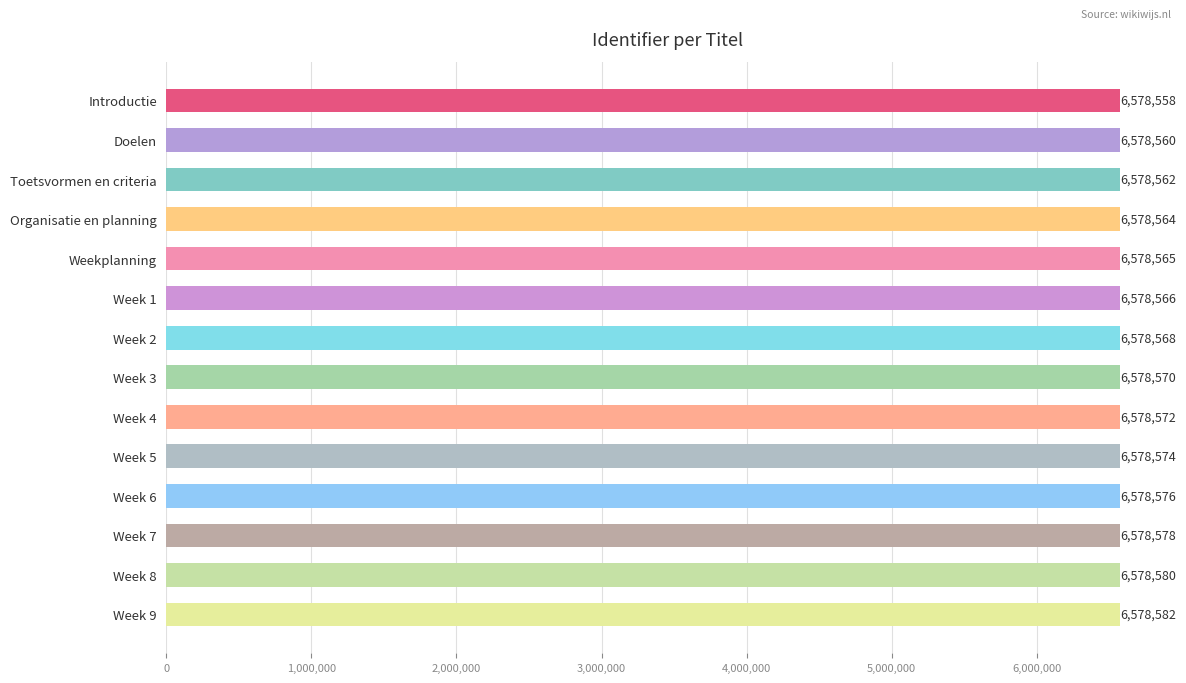

Reading top to bottom, what are all the values shown in this chart?

6578558	6578560	6578562	6578564	6578565	6578566	6578568	6578570	6578572	6578574	6578576	6578578	6578580	6578582